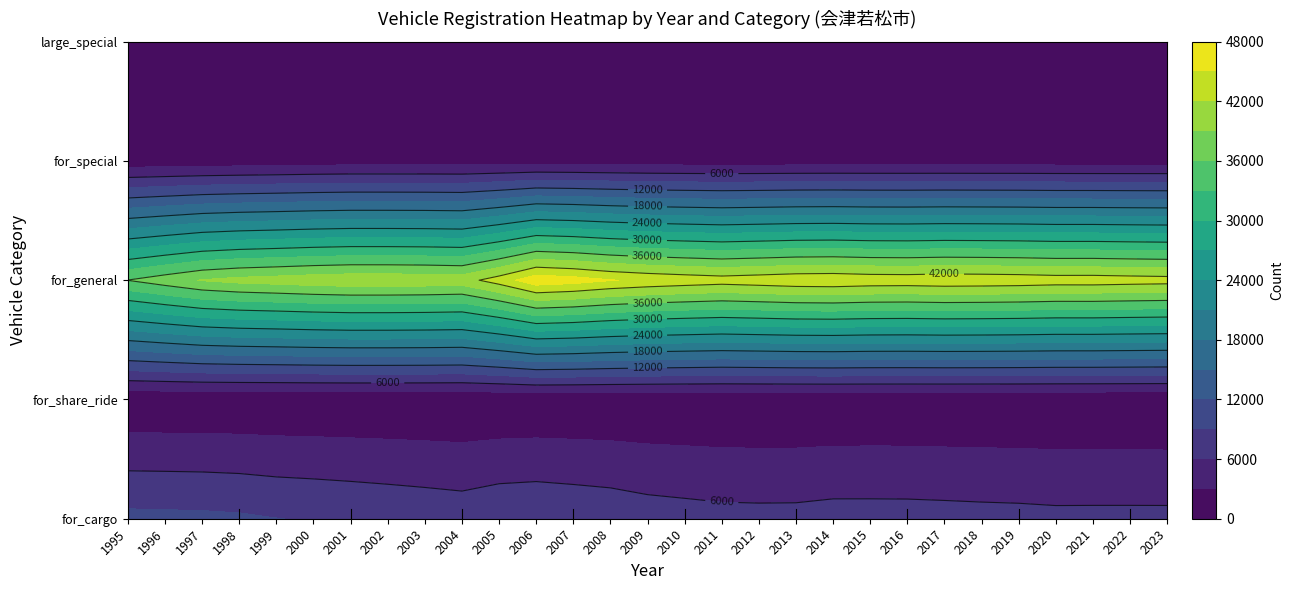

What is the difference between the maximum and second lowest values in the for_share_ride series?

94